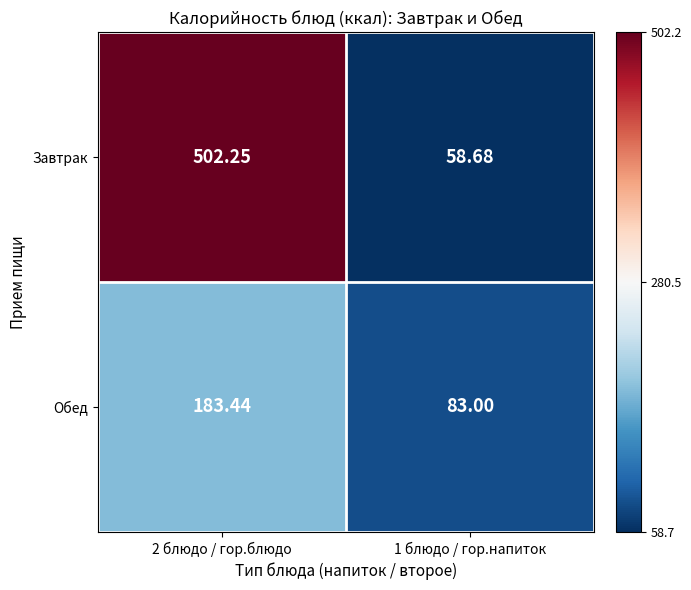

What is the difference between the highest and lowest values at 1 блюдо / гор.напиток?

24.3